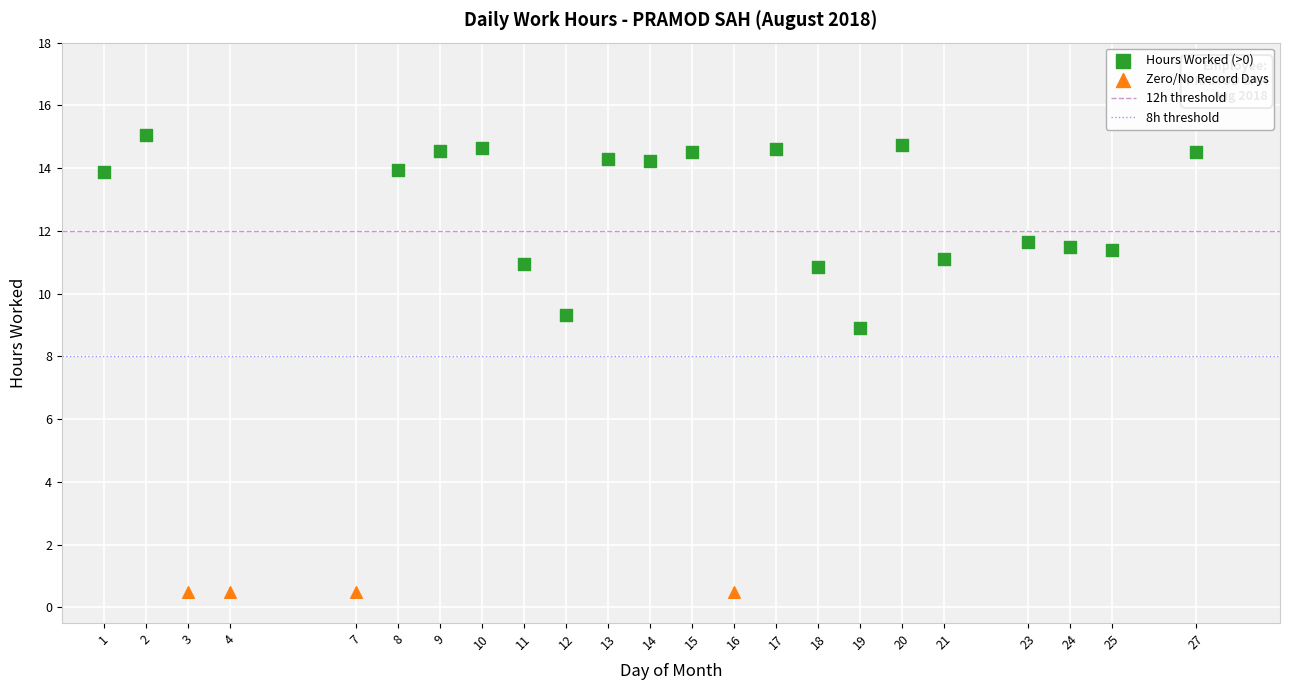

Which series contains the lowest Y value?

Zero/No Record Days